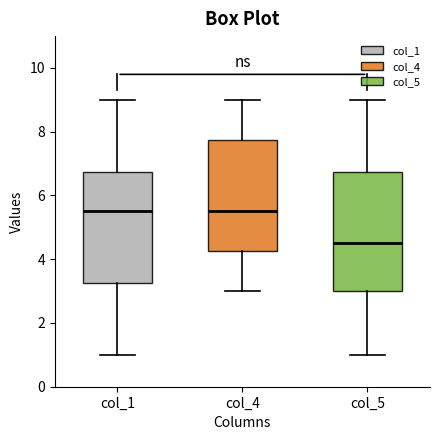

Reading left to right, transcribe this box plot: for each box, give where its median line is, the range the box spans, and where its two whiskers end, as read against the y-axis. The values are not printed on the chart, so give them approximately, as read against the axis.

col_1: median 5.6, box 3.2 to 6.8, whiskers 1.0 to 9.0
col_4: median 5.6, box 4.2 to 7.8, whiskers 3.0 to 9.0
col_5: median 4.6, box 3.0 to 6.8, whiskers 1.0 to 9.0